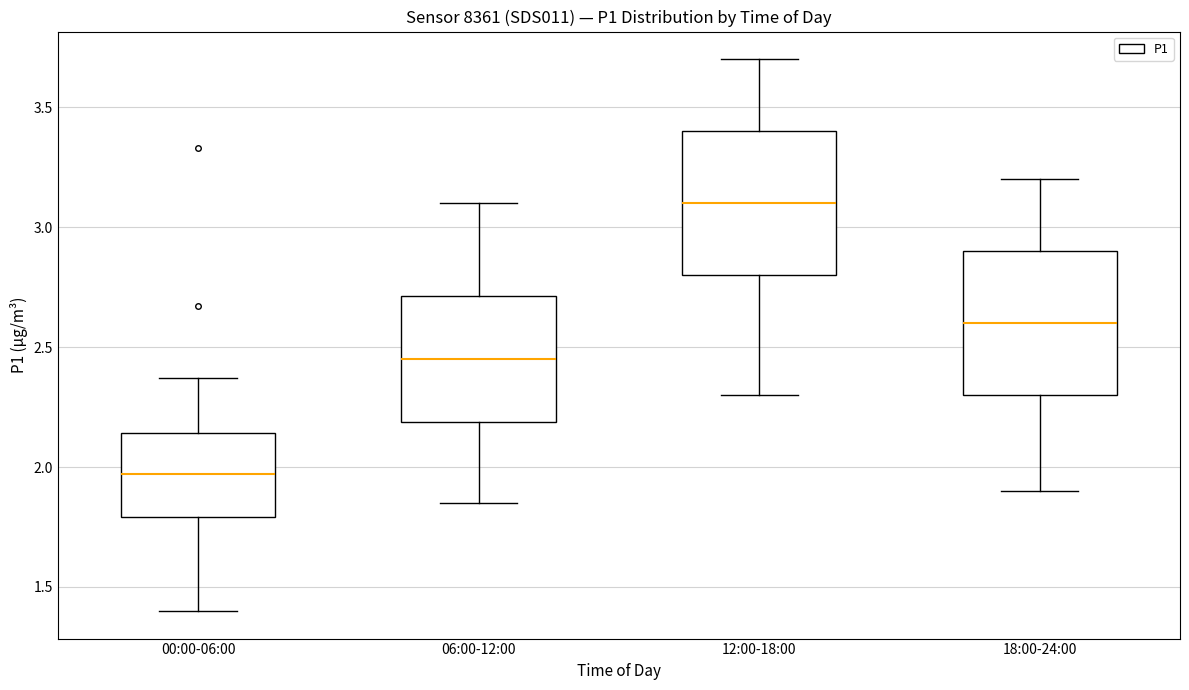

Reading left to right, transcribe this box plot: for each box, give where its median line is, the range the box spans, and where its two whiskers end, as read against the y-axis. The values are not printed on the chart, so give them approximately, as read against the axis.

00:00-06:00: median 1.95, box 1.80 to 2.15, whiskers 1.40 to 2.35
06:00-12:00: median 2.45, box 2.20 to 2.70, whiskers 1.85 to 3.10
12:00-18:00: median 3.10, box 2.80 to 3.40, whiskers 2.30 to 3.70
18:00-24:00: median 2.60, box 2.30 to 2.90, whiskers 1.90 to 3.20